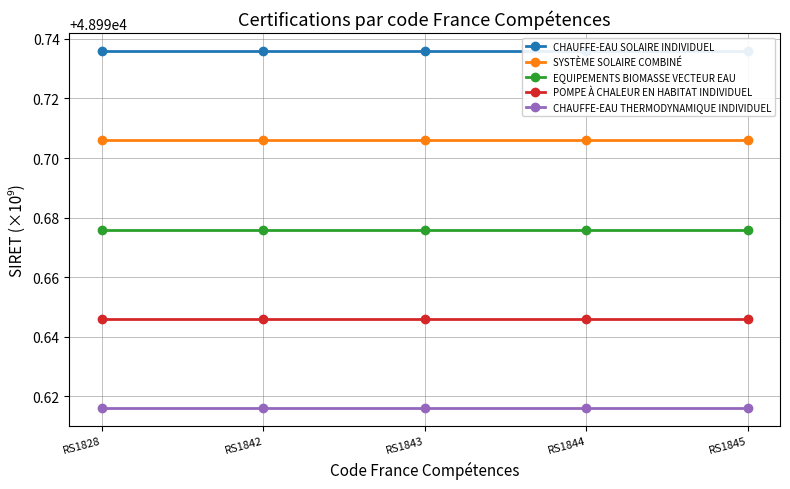

Where is SYSTÈME SOLAIRE COMBINÉ nearest to the value 48990?

RS1828